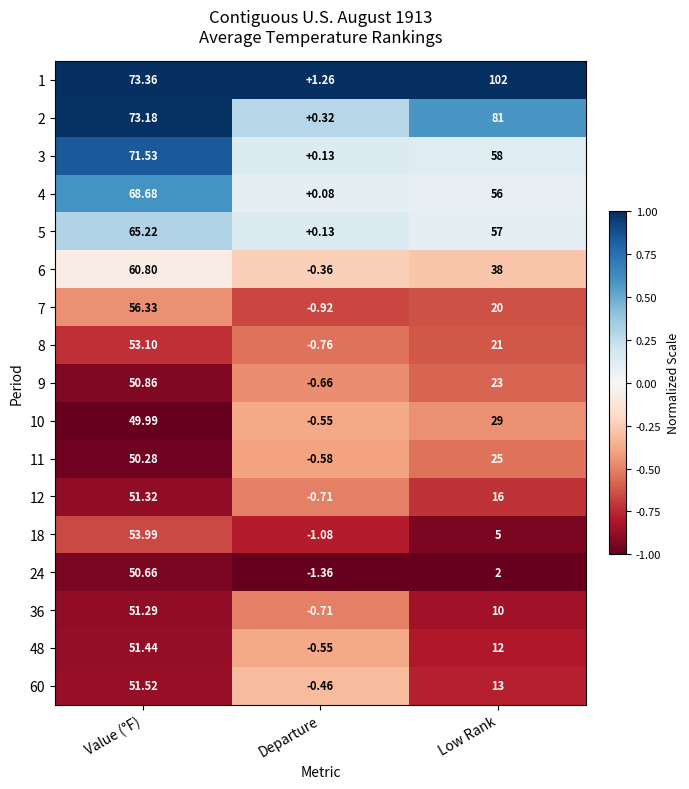

Where does the 10 series first go above 29?

Value (°F)